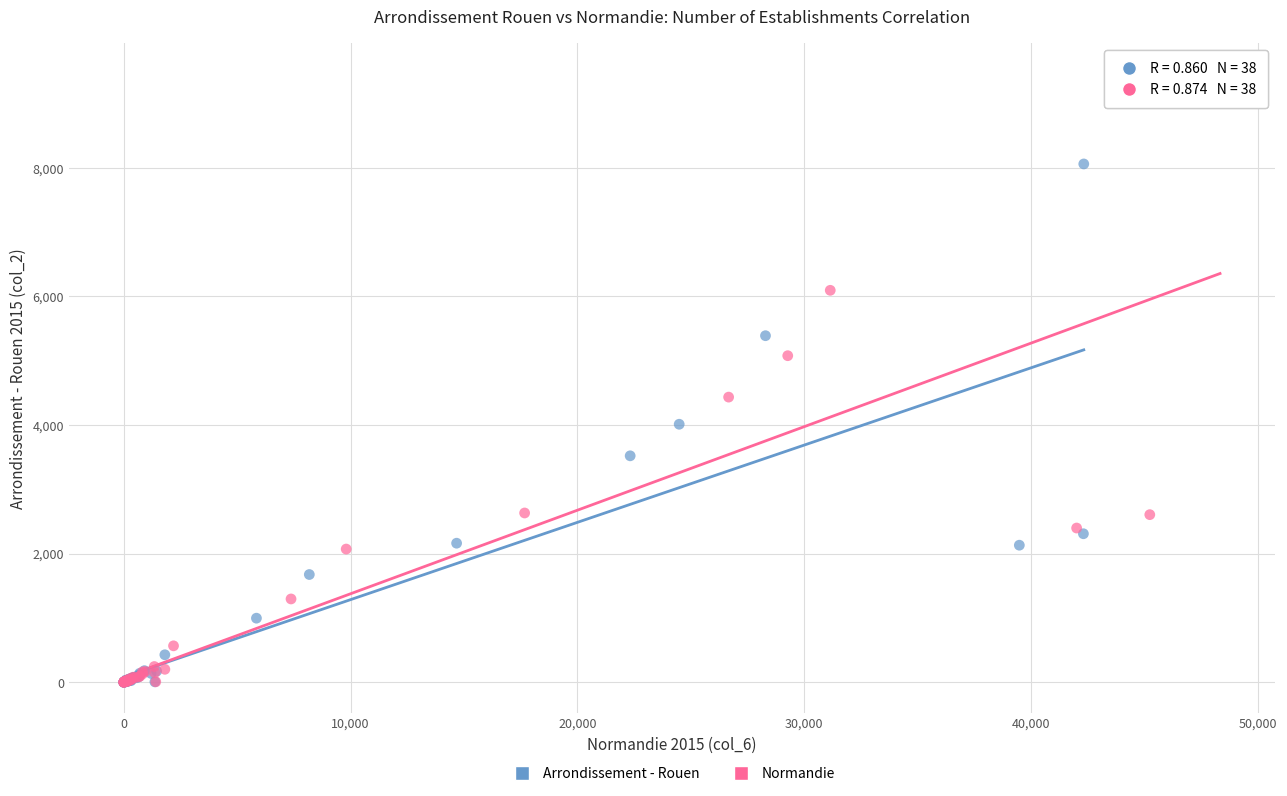

Which series has the widest spread of Y values?

Normandie